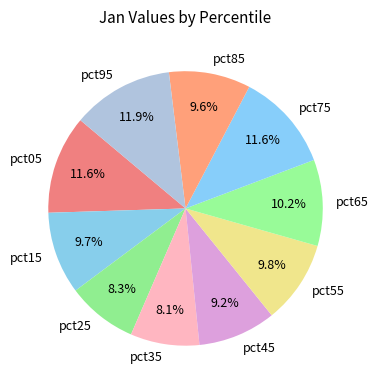

Does pct85 account for over 50% of the chart?

No